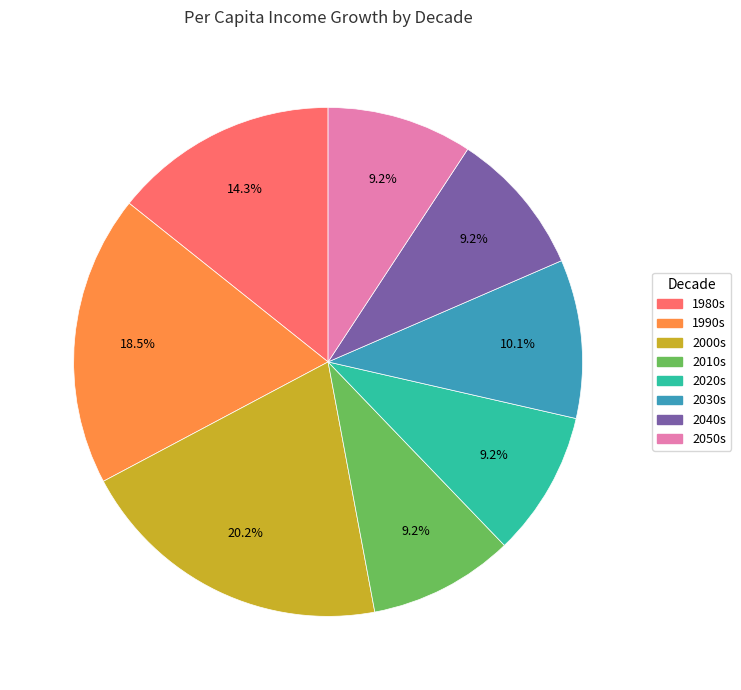

Which category has the biggest portion of the pie?

2000s